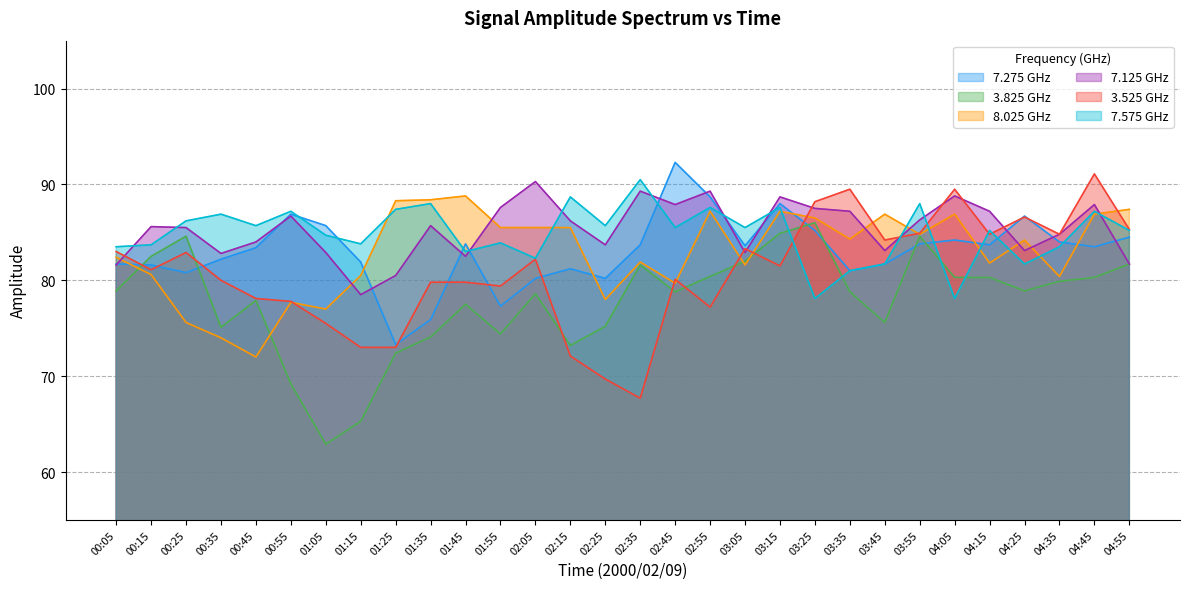

Read the 8.025 value at 03:55.

84.8